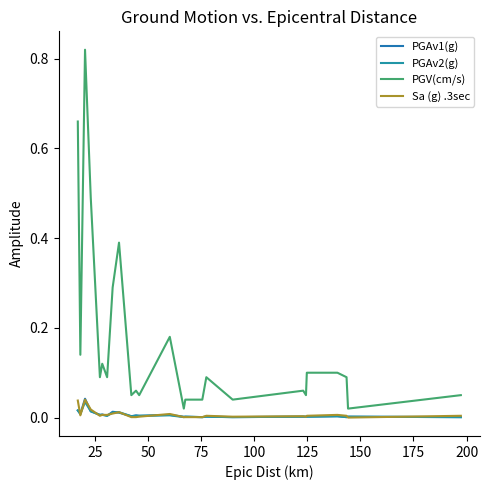

True or false: PGV(cm/s) and PGAv2(g) intersect in this chart.

False